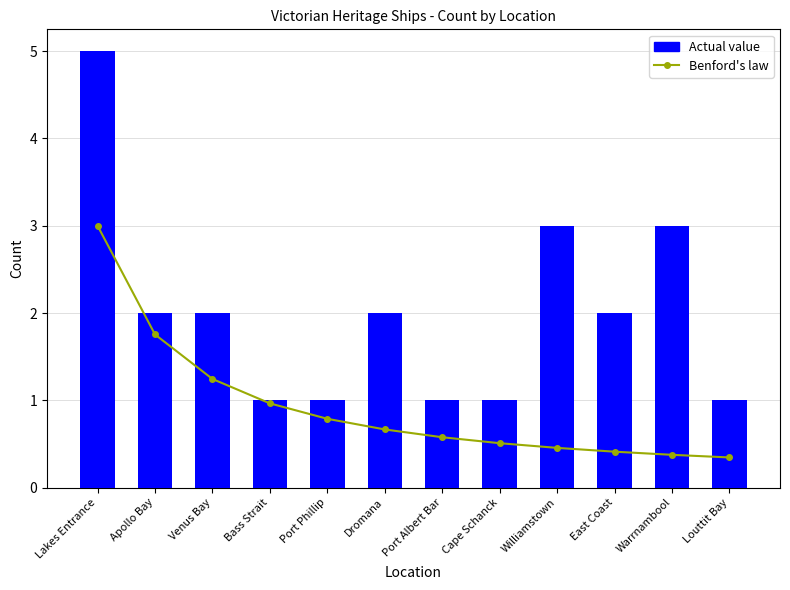

At which category does the chart reach its minimum across all series?

Louttit Bay